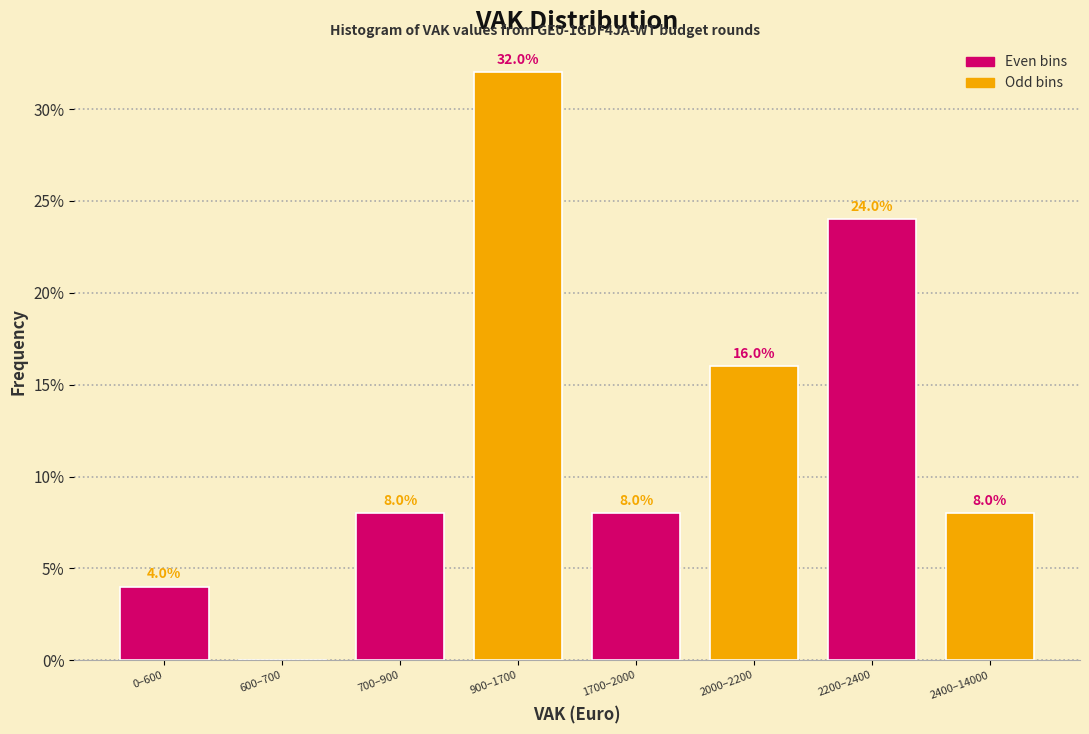

Reading left to right, what are all the values shown in this chart?

0–600=4	600–700=0	700–900=8	900–1700=32	1700–2000=8	2000–2200=16	2200–2400=24	2400–14000=8